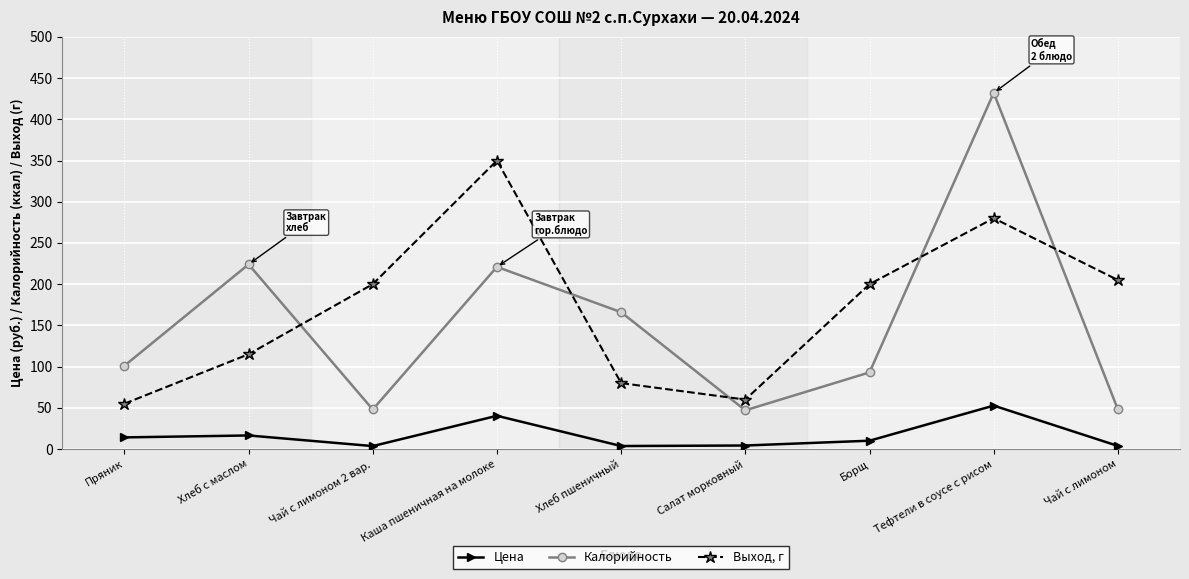

True or false: Калорийность has a value of 432.0 at Тефтели в соусе с рисом.

True